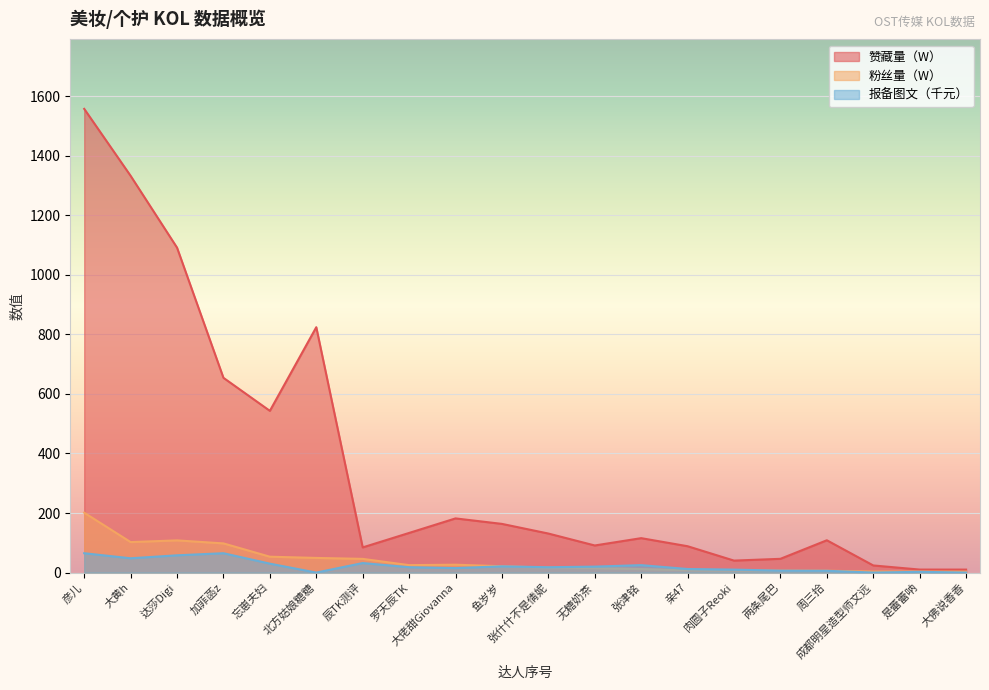

What is the value of the 赞藏量（W） point at the 17th from the left?

108.5